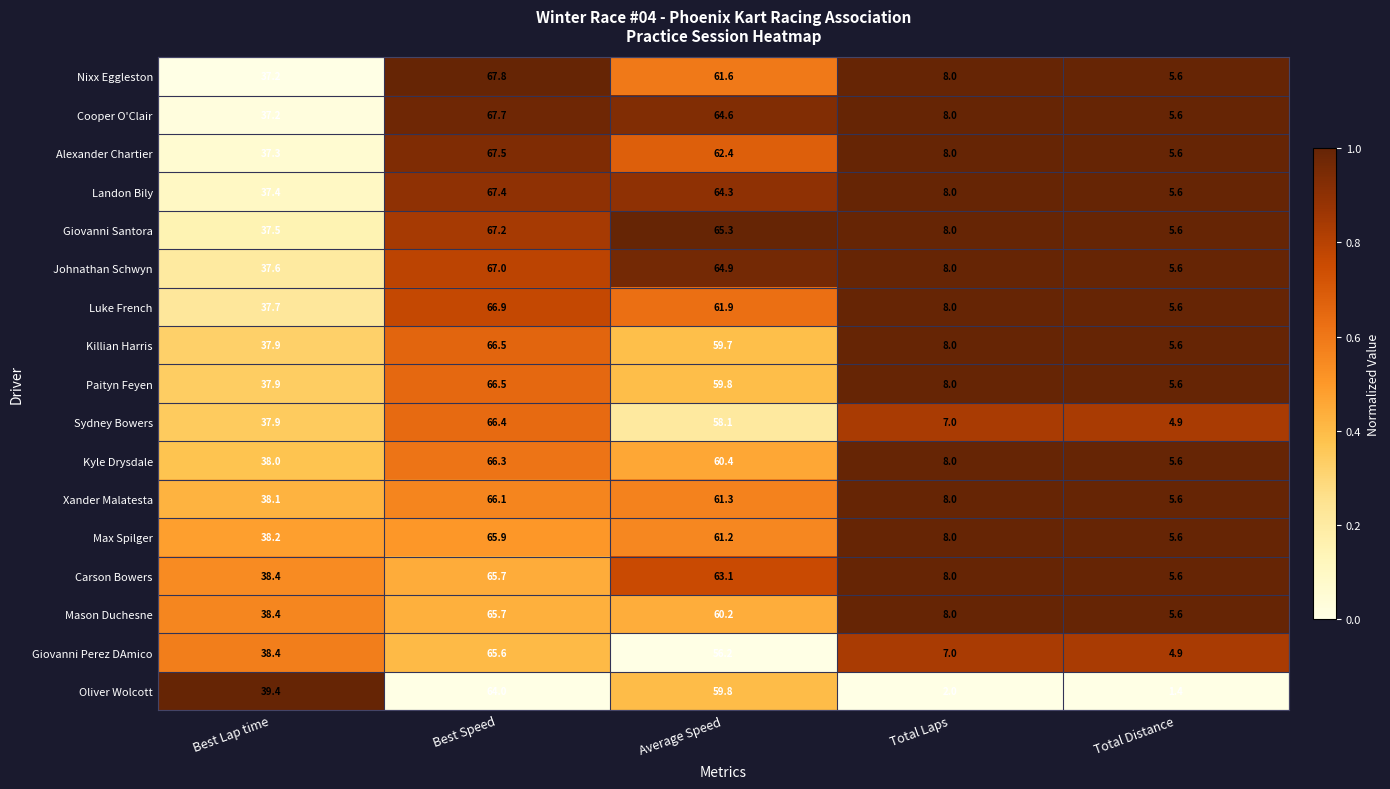

The value of Sydney Bowers at Total Laps is 2.2. True or false?

False